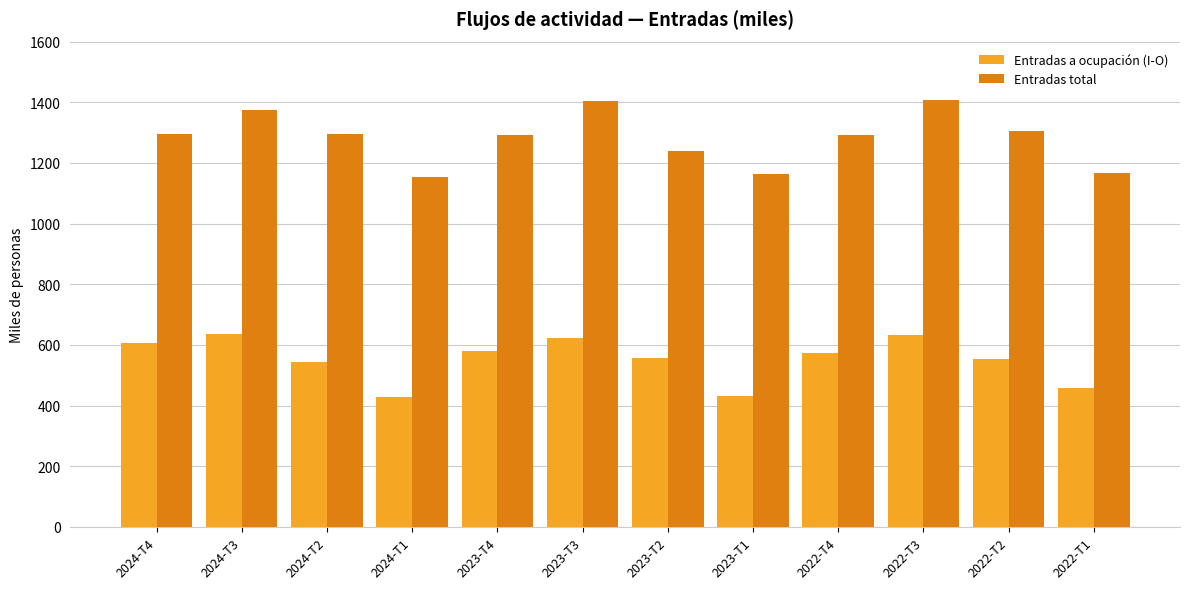

What is the approximate value of Entradas a ocupación (I-O) at 2022-T2?

553.8